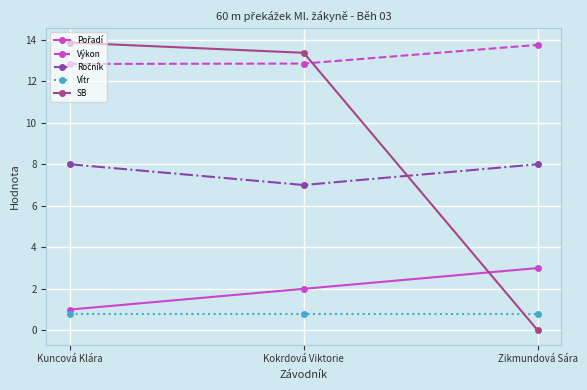

Read the Výkon value at Kuncová Klára.

12.8